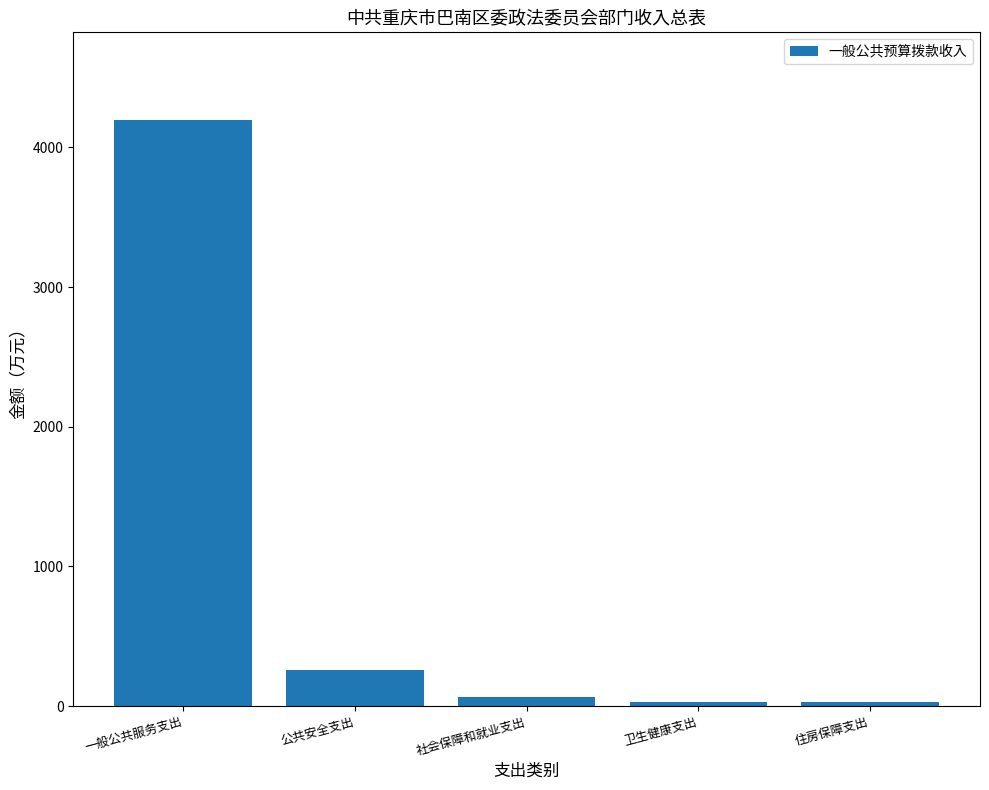

True or false: the data shows 260.0 at 公共安全支出.

True